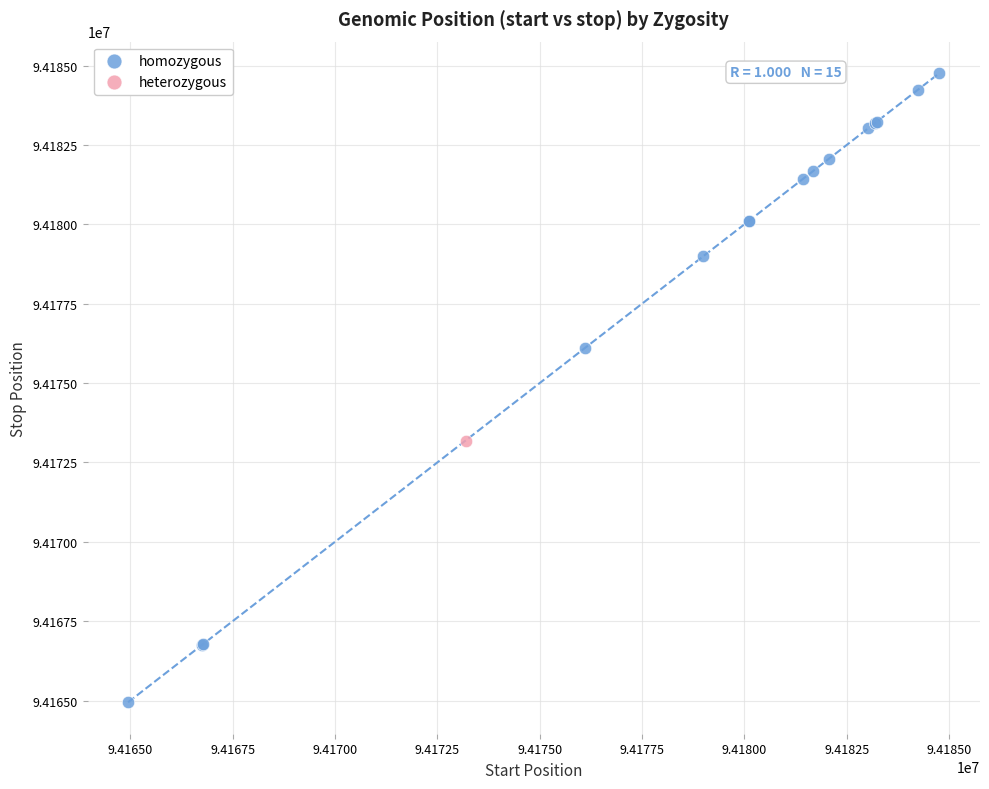

What are all the series names shown in the legend?

homozygous, heterozygous